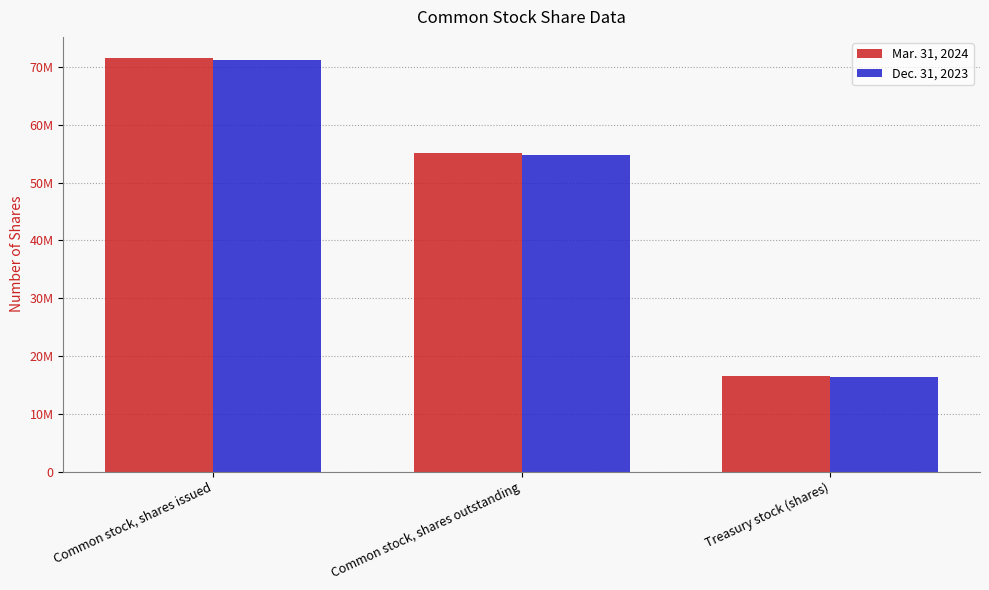

Which series has the largest range (max minus min)?

Mar. 31, 2024